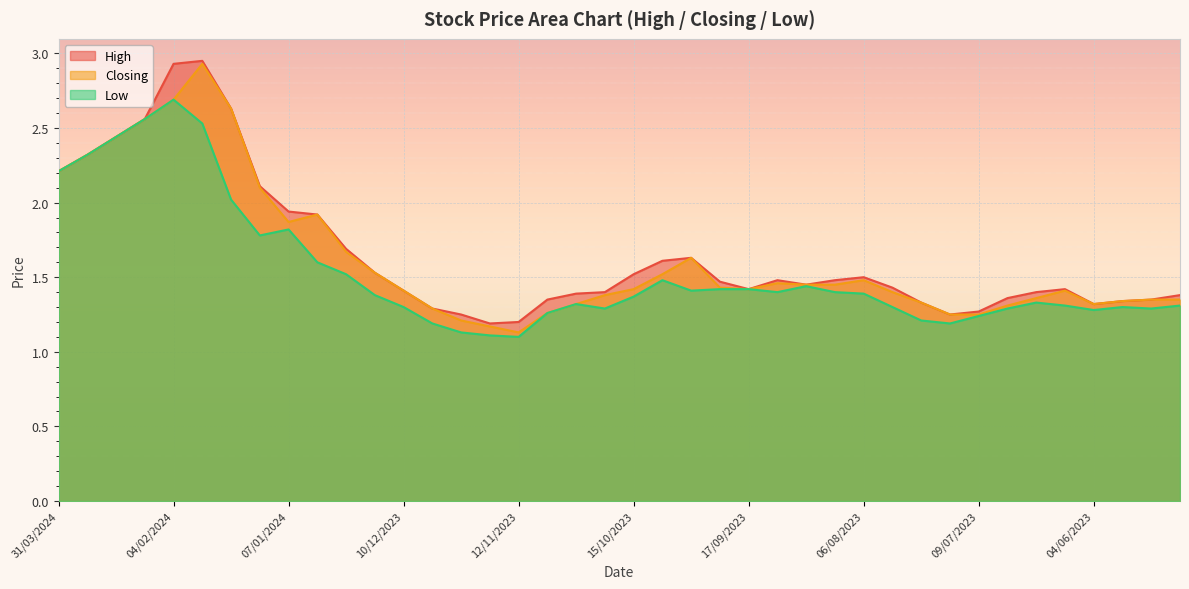

Count the number of categories in the chart.

40